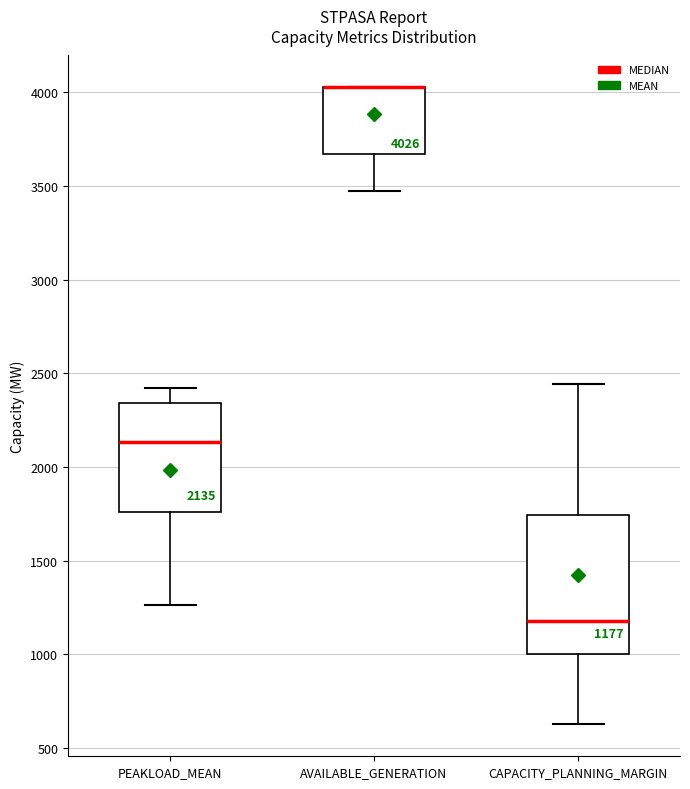

Which box is the tallest, from its lower edge to its upper edge?

CAPACITY_PLANNING_MARGIN